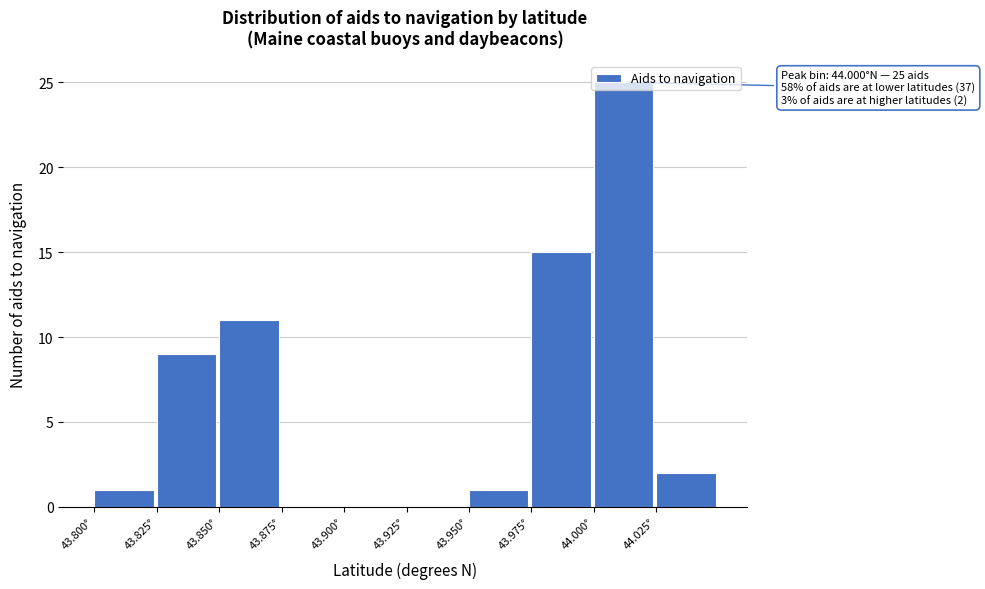

Which range on the x-axis has the tallest bar?

44.000 to 44.025